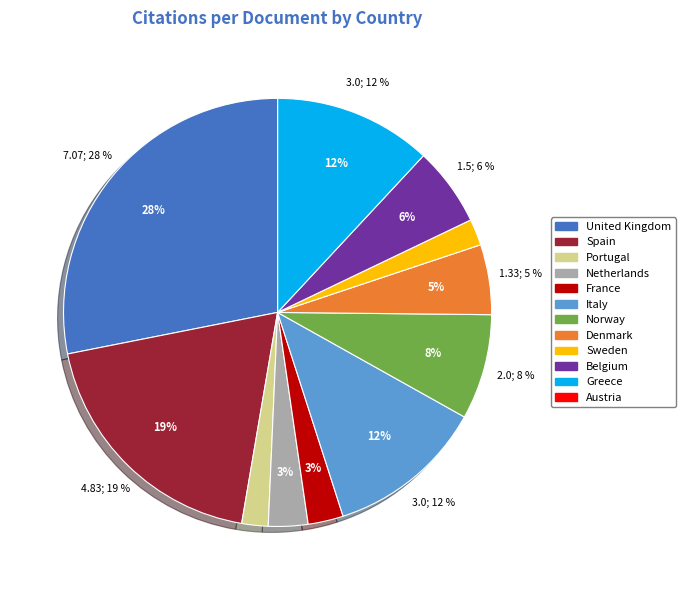

True or false: Greece accounts for 12% of the total.

True